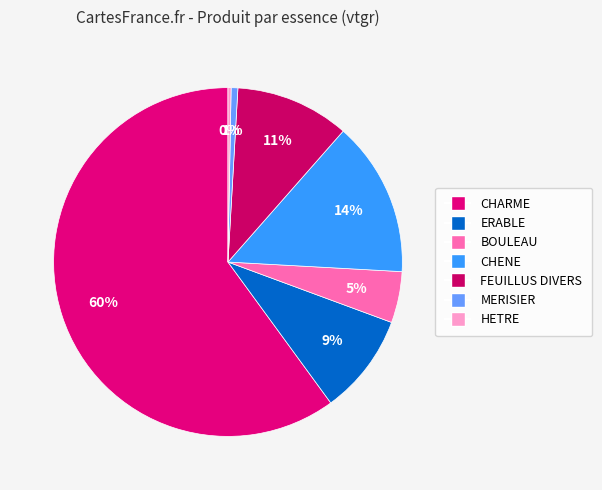

Combined, what portion of the pie is HETRE and CHENE?

14.7%